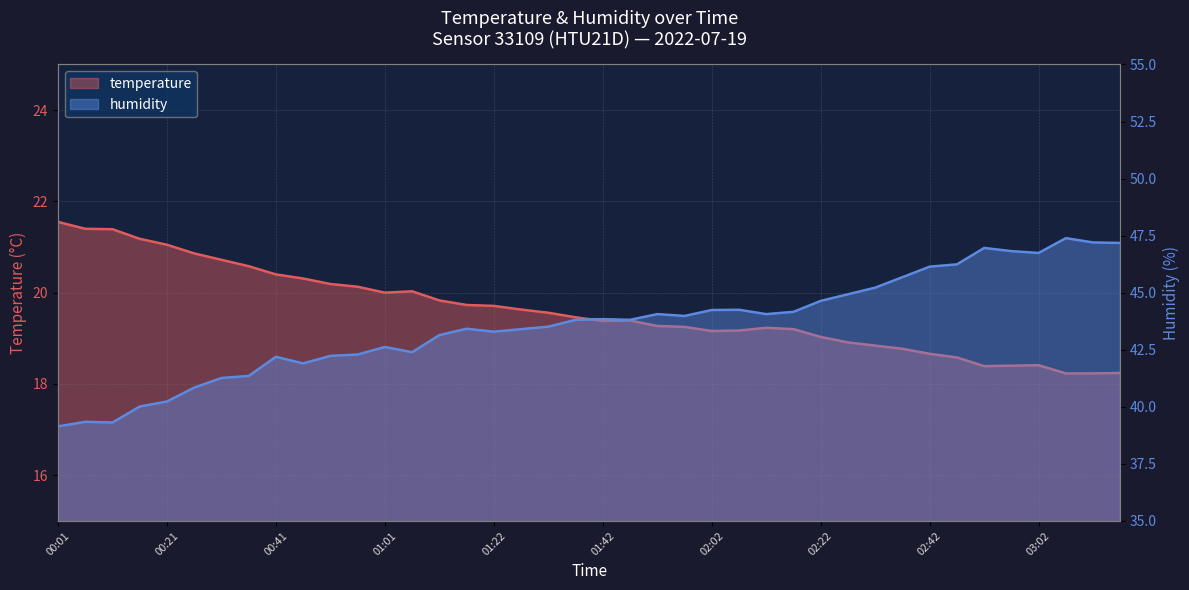

What is the label of the 30th point from the right?

00:51